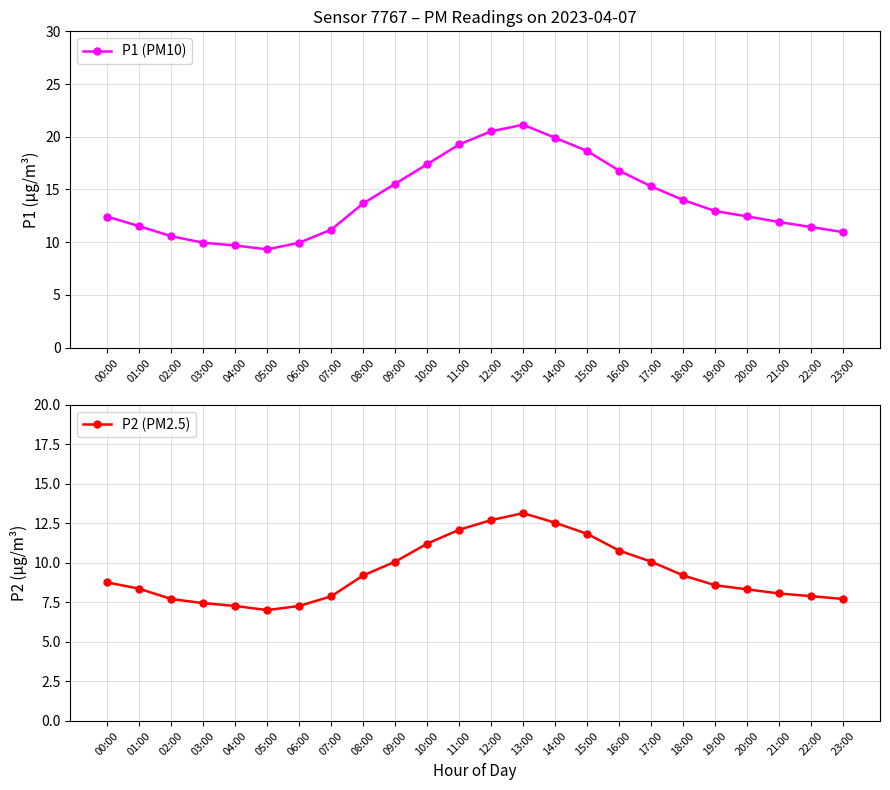

True or false: P2 (PM2.5) and P1 (PM10) cross at least once.

False